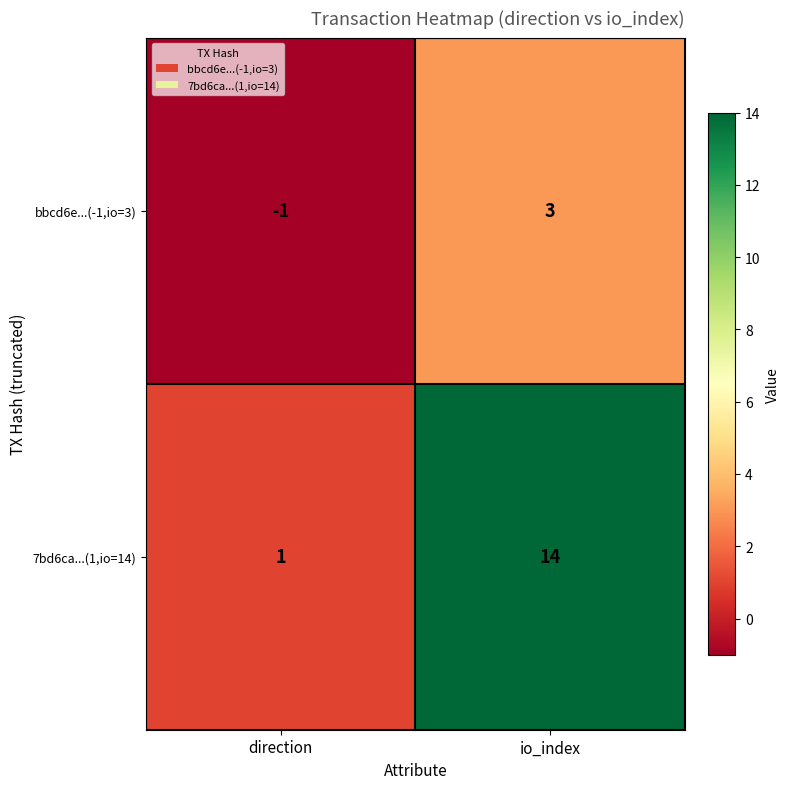

At which category is the sum across all series the highest?

io_index